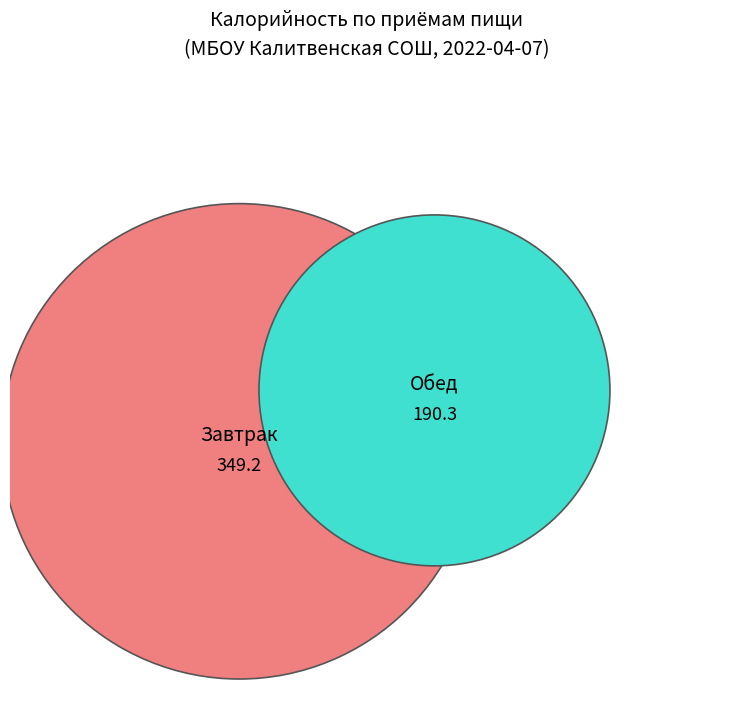

To the nearest percent, what is the average slice percentage?

50%